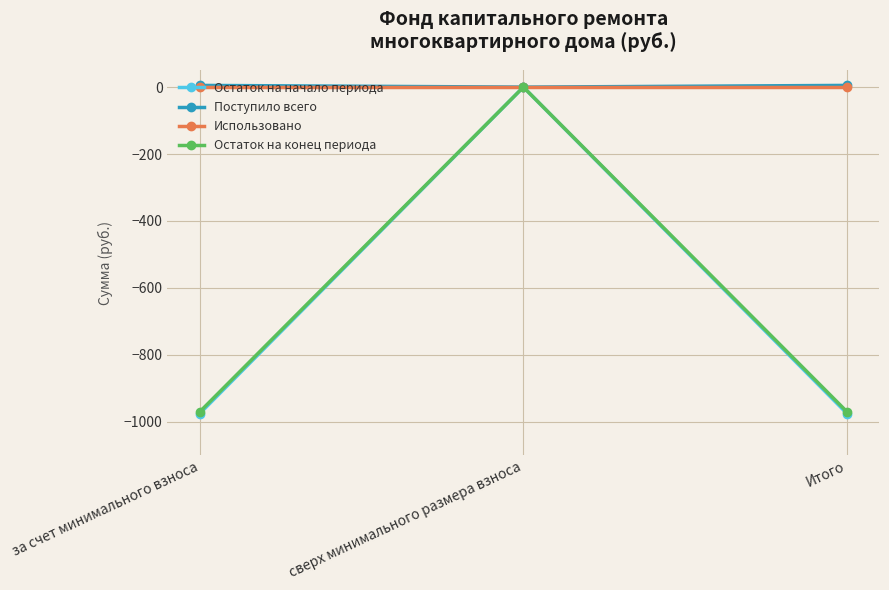

At which category is the sum across all series the highest?

сверх минимального размера взноса